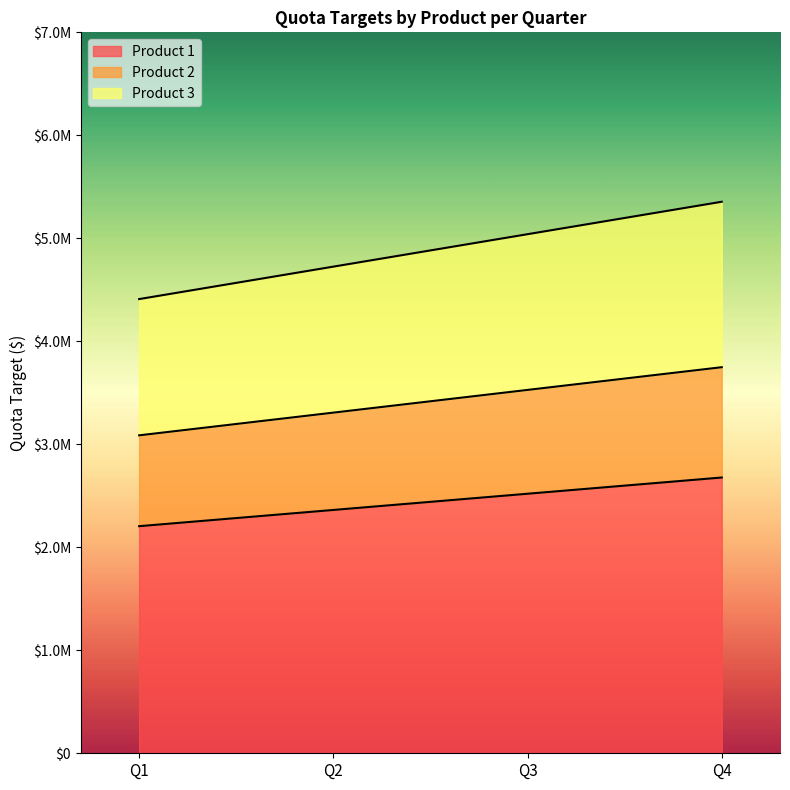

Where is Product 1 nearest to the value 2441250?

Q2